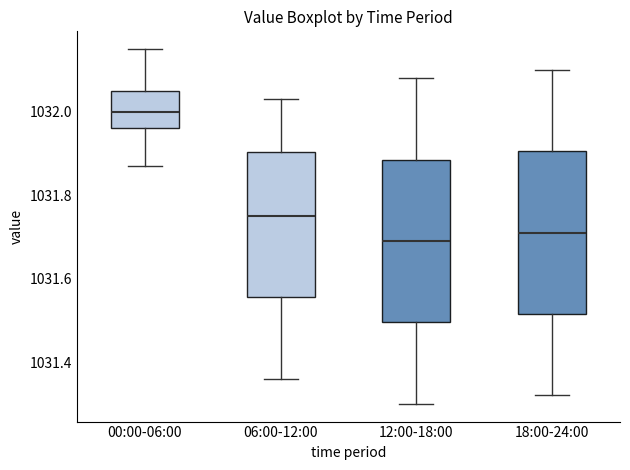

Reading left to right, transcribe this box plot: for each box, give where its median line is, the range the box spans, and where its two whiskers end, as read against the y-axis. The values are not printed on the chart, so give them approximately, as read against the axis.

00:00-06:00: median 1032.00, box 1031.96 to 1032.06, whiskers 1031.88 to 1032.16
06:00-12:00: median 1031.76, box 1031.56 to 1031.90, whiskers 1031.36 to 1032.04
12:00-18:00: median 1031.70, box 1031.50 to 1031.88, whiskers 1031.30 to 1032.08
18:00-24:00: median 1031.72, box 1031.52 to 1031.90, whiskers 1031.32 to 1032.10